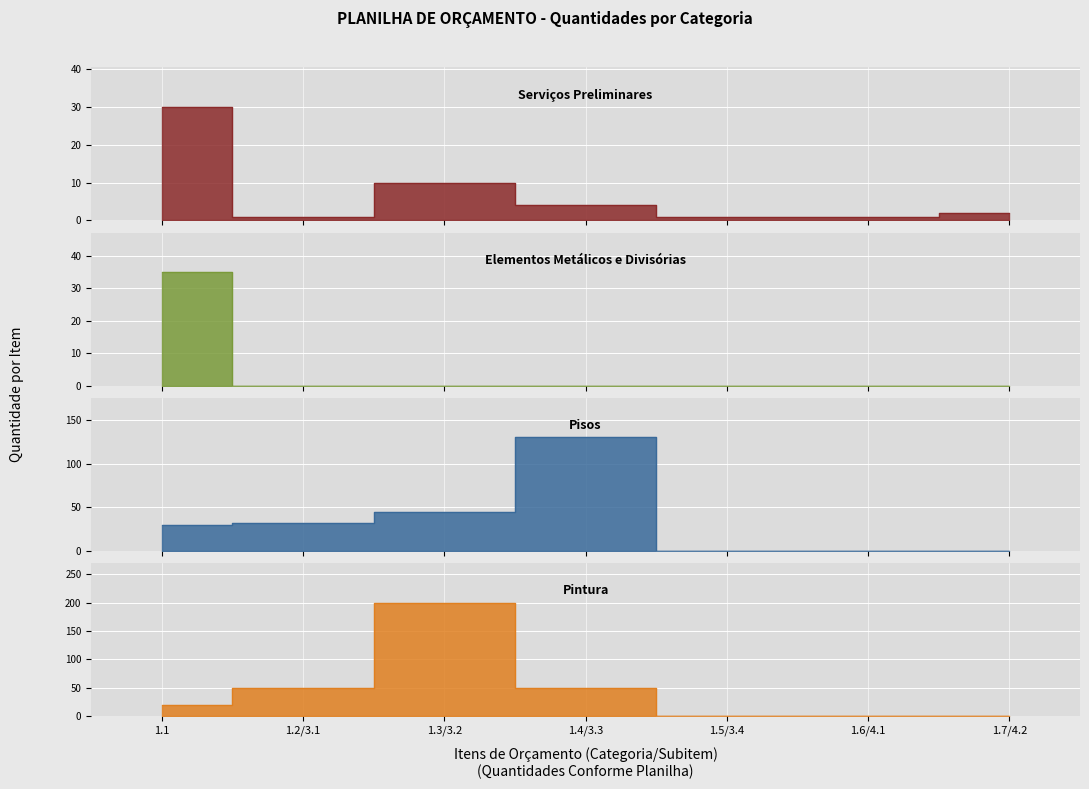

How many lines are shown in the chart?

4